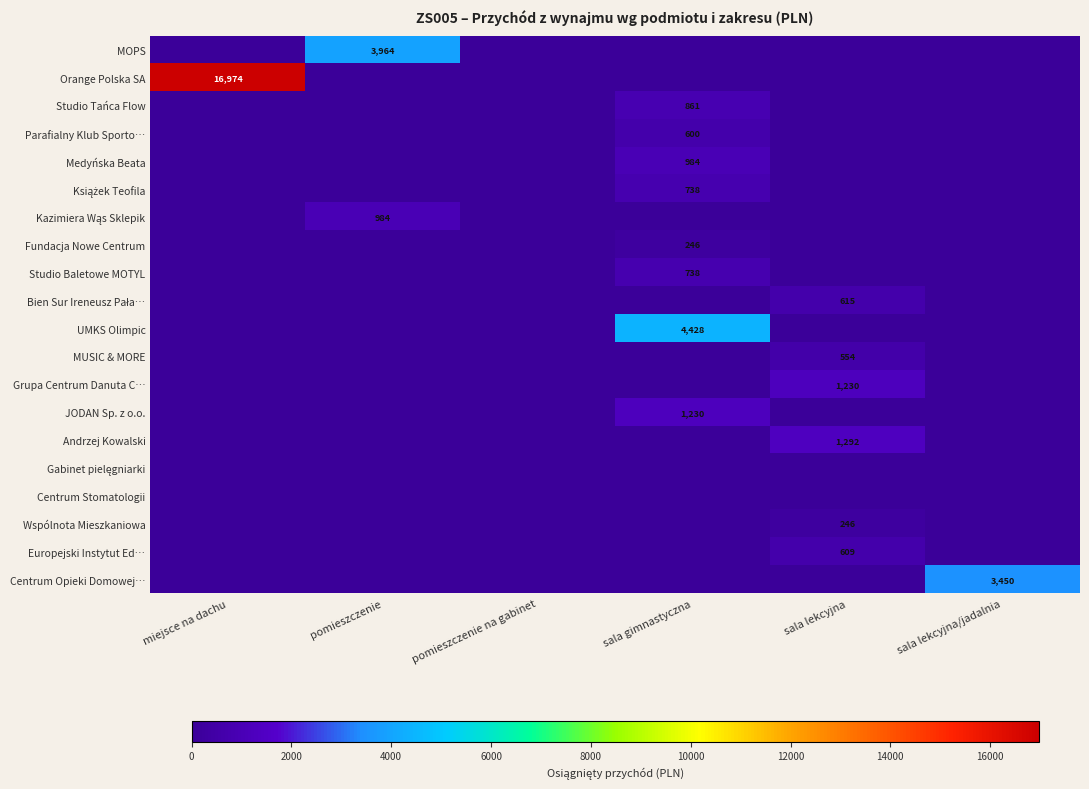

At which category is the sum across all series the highest?

miejsce na dachu